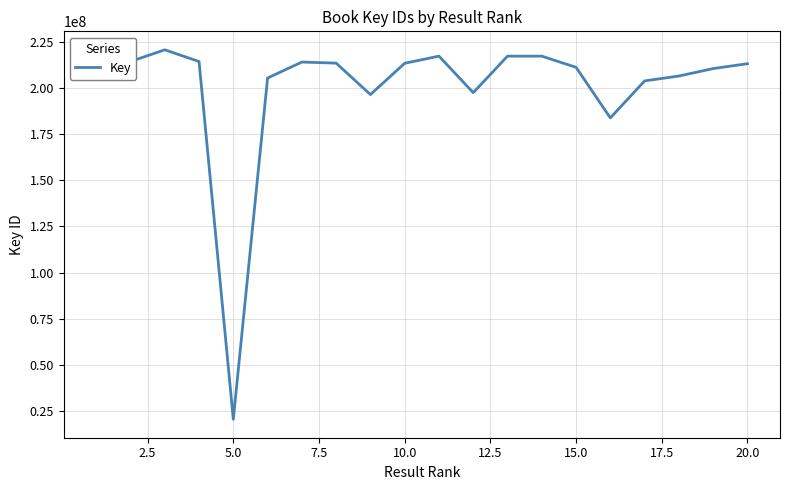

What is the smallest value displayed?

20379506